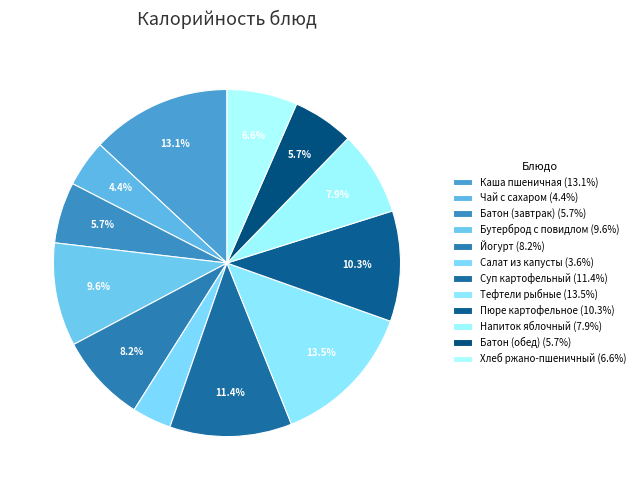

To the nearest percent, what is the difference between the largest and smallest slice percentages?

10%